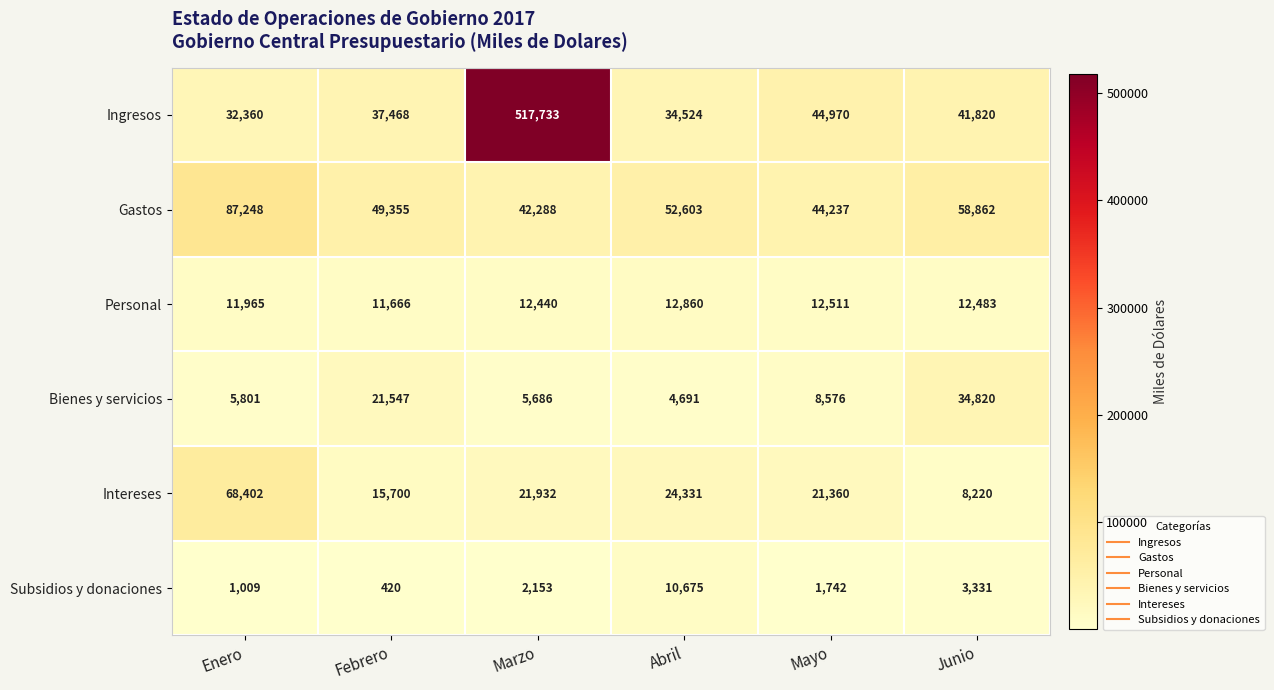

What is the difference between the Personal values at Junio and Abril?

377